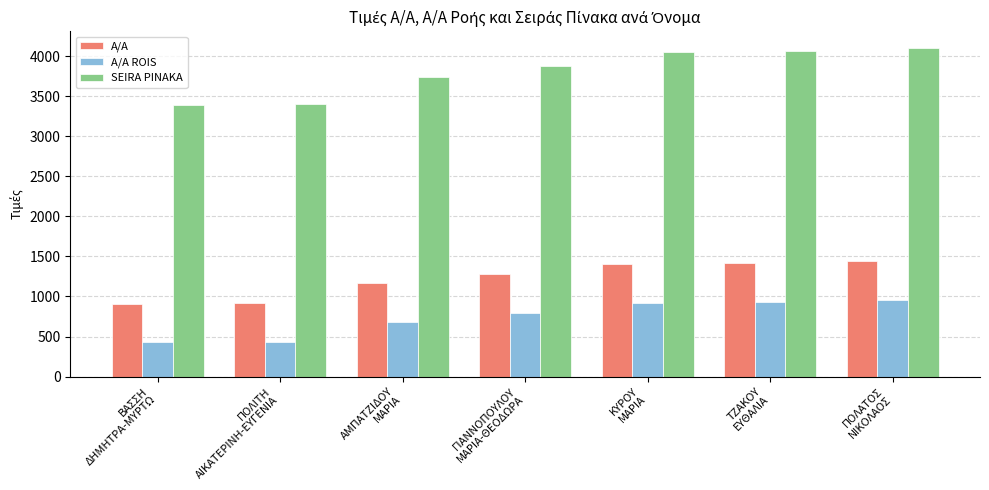

Is the value of A/A ROIS at ΑΜΠΑΤΖΙΔΟΥ
ΜΑΡΙΑ greater than the value of A/A at ΚΥΡΟΥ
ΜΑΡΙΑ?

No